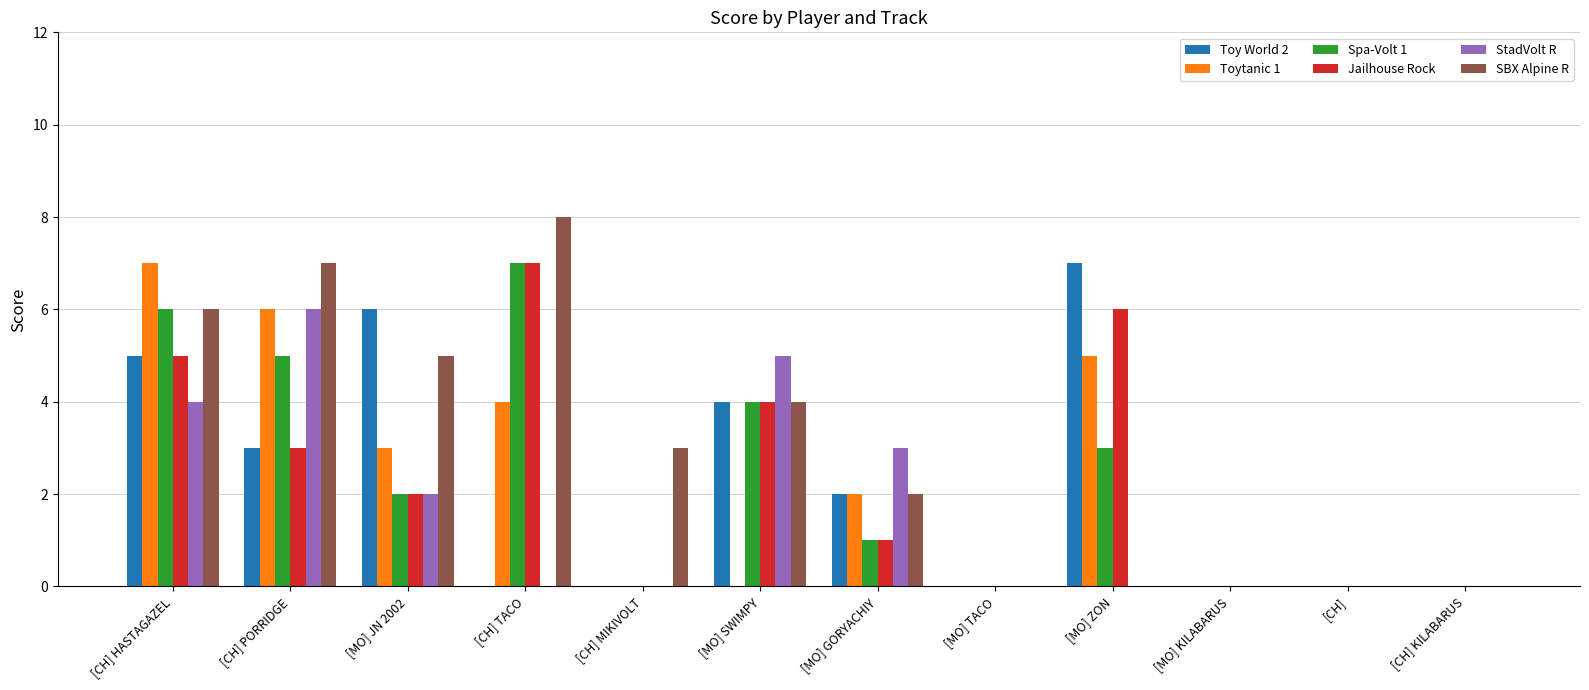

At which label is Jailhouse Rock closest to 3?

[CH] PORRIDGE